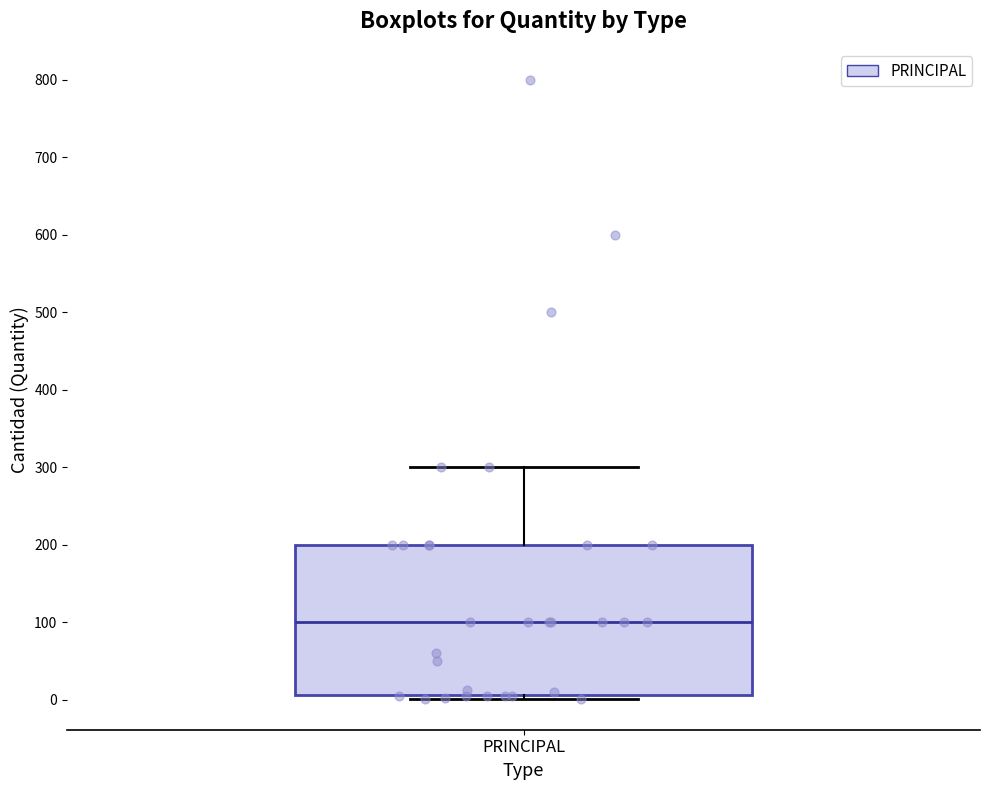

Transcribe this box plot: give where the median line is, the range the box spans, and where the two whiskers end, as read against the y-axis. The values are not printed on the chart, so give them approximately, as read against the axis.

median 100, box 10 to 200, whiskers 0 to 300